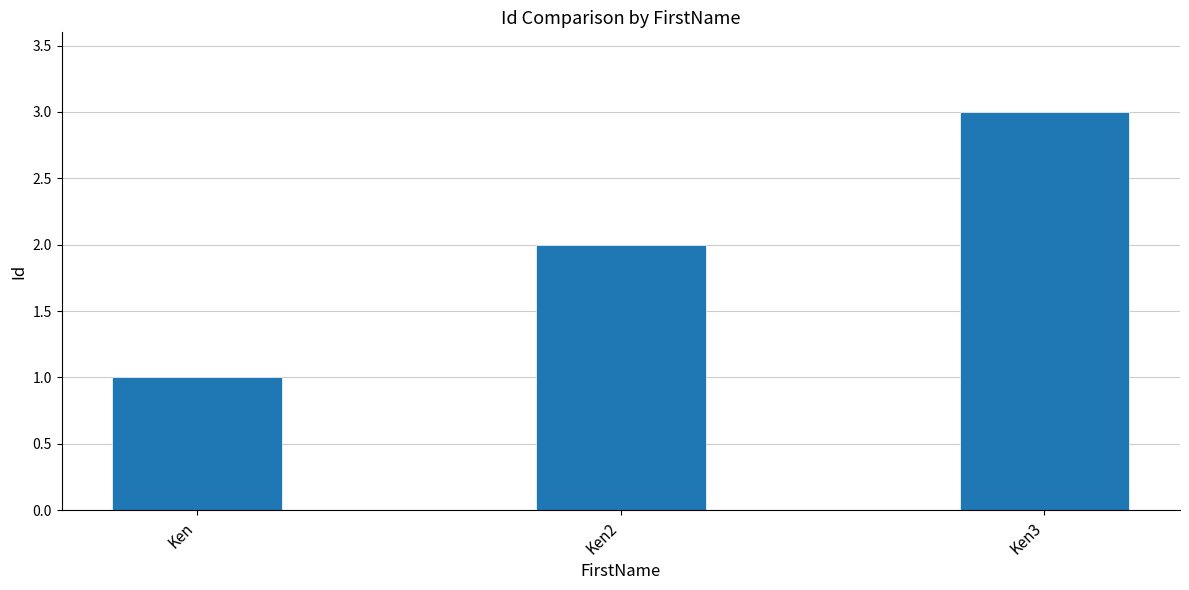

Which has a higher value, Ken2 or Ken3?

Ken3